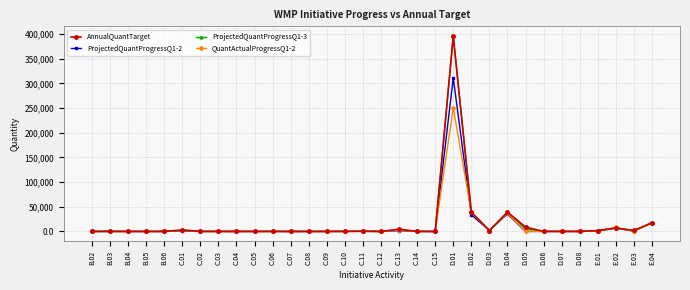

True or false: ProjectedQuantProgressQ1-3 has more than 2 points higher than both neighbors.

True